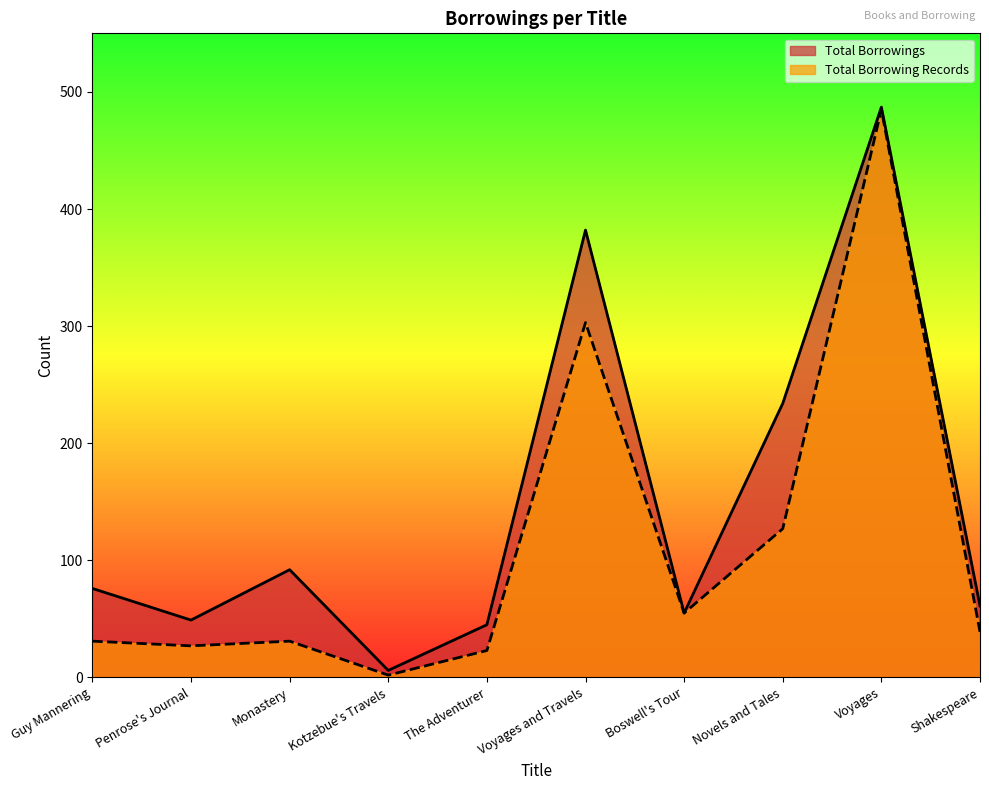

Rank the categories by Total Borrowing Records value from highest to lowest.

Voyages, Voyages and Travels, Novels and Tales, Boswell's Tour, Shakespeare, Guy Mannering, Monastery, Penrose's Journal, The Adventurer, Kotzebue's Travels